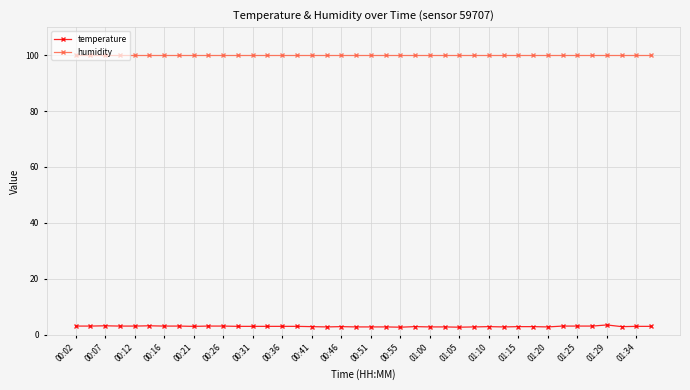

List the series in order of their overall mean, lowest first.

temperature, humidity